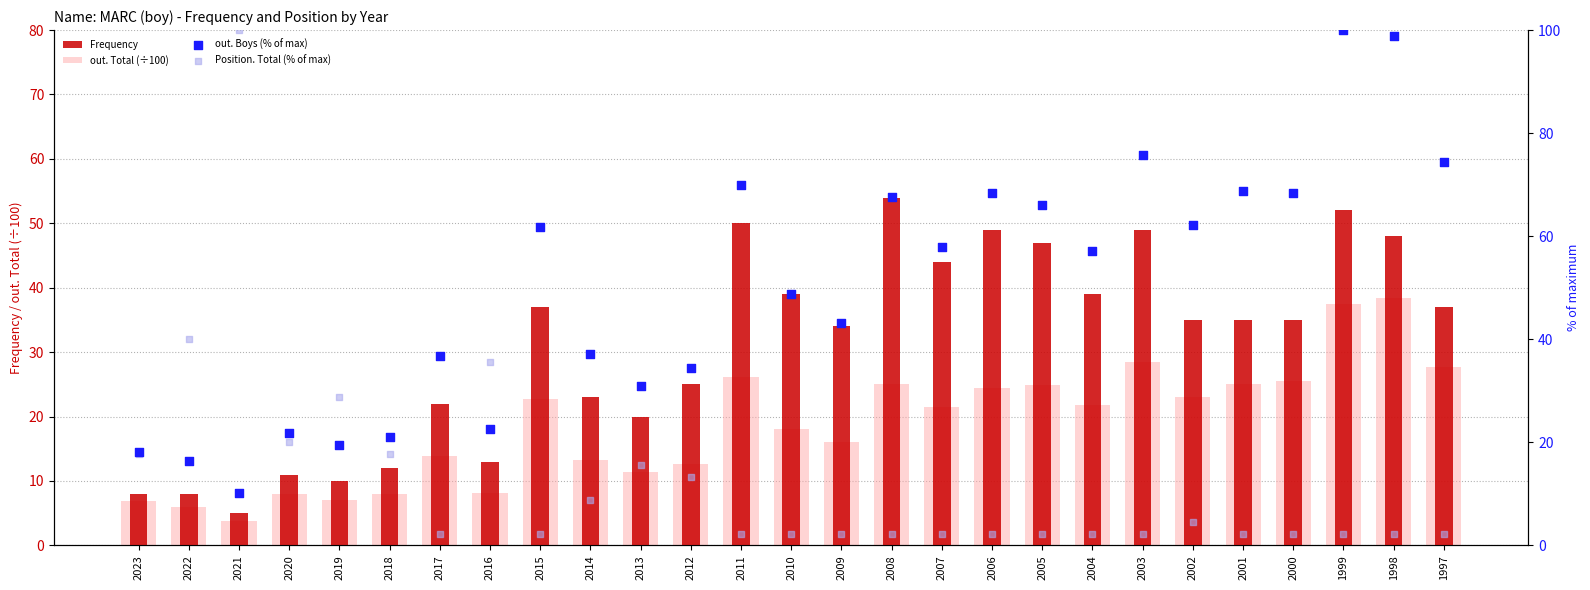

At how many categories does at least one series exceed 89?

3